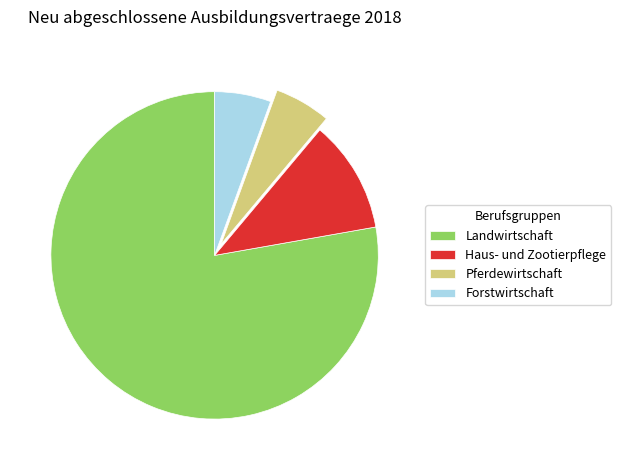

Count the number of slices in the pie.

4